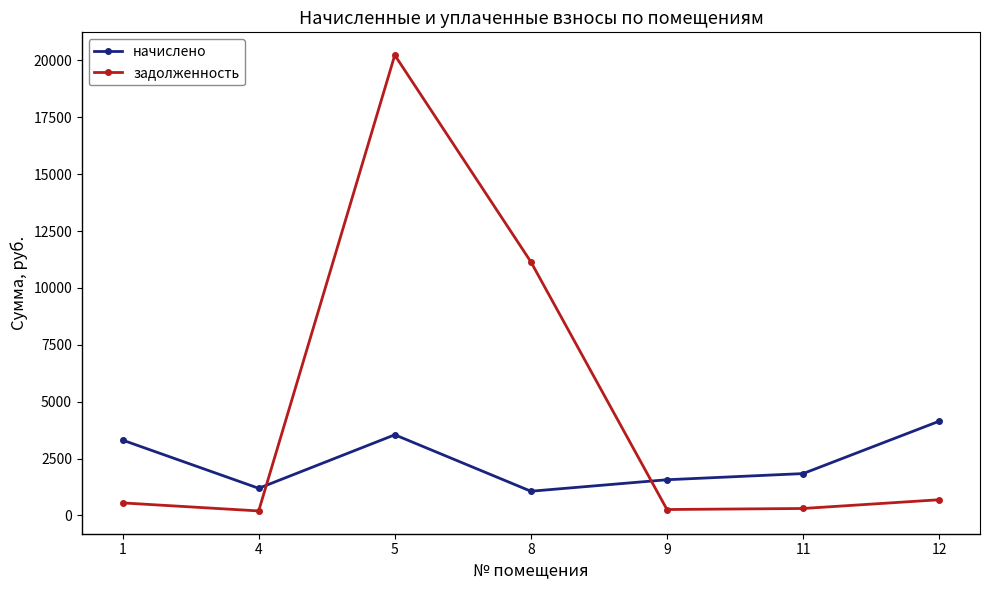

Rank the series by their maximum value, from lowest to highest.

начислено, задолженность